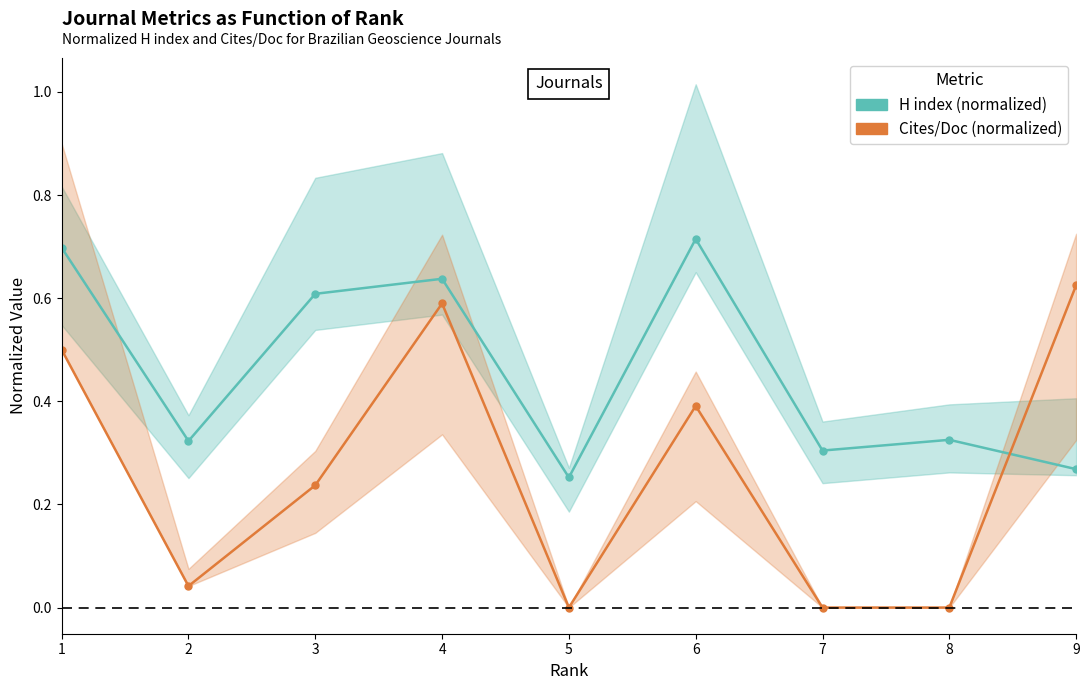

What is the greatest value displayed?

0.7